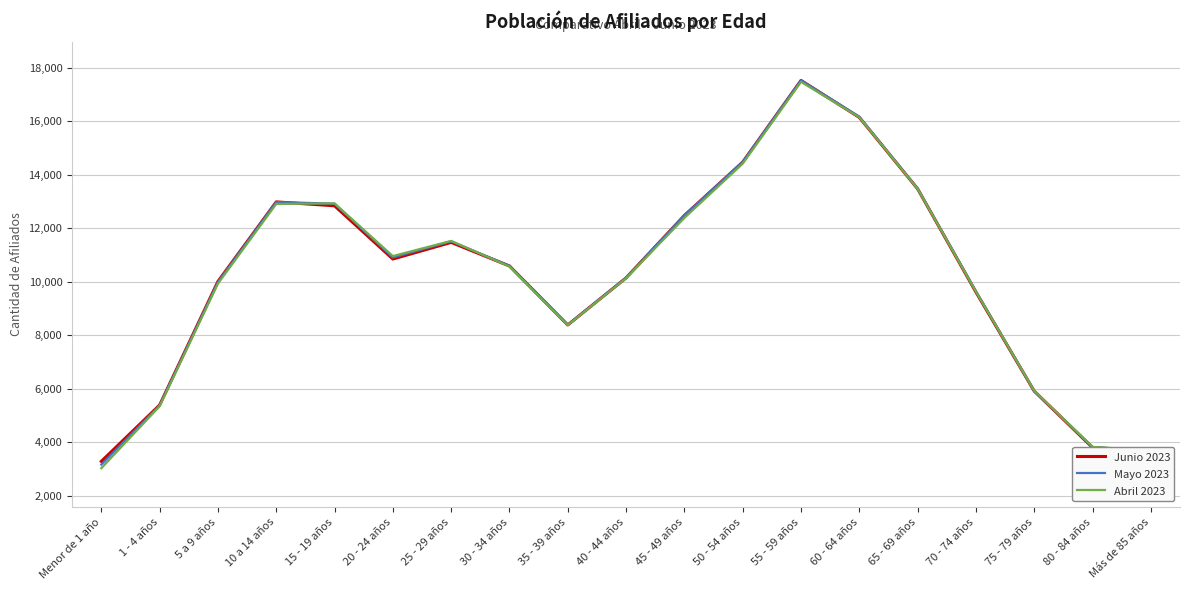

What are all the series names shown in the legend?

Junio 2023, Mayo 2023, Abril 2023